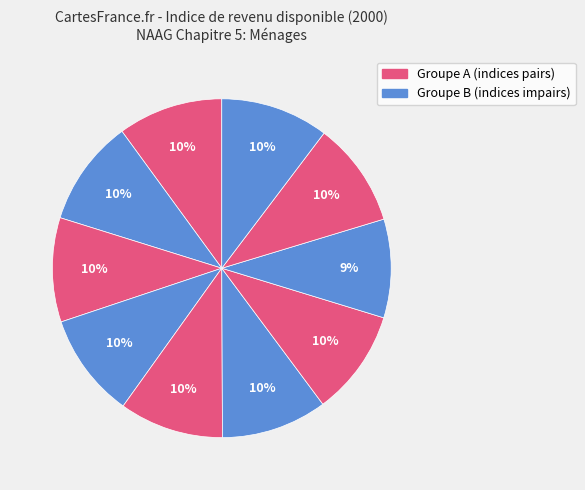

How many slices are in this pie chart?

10